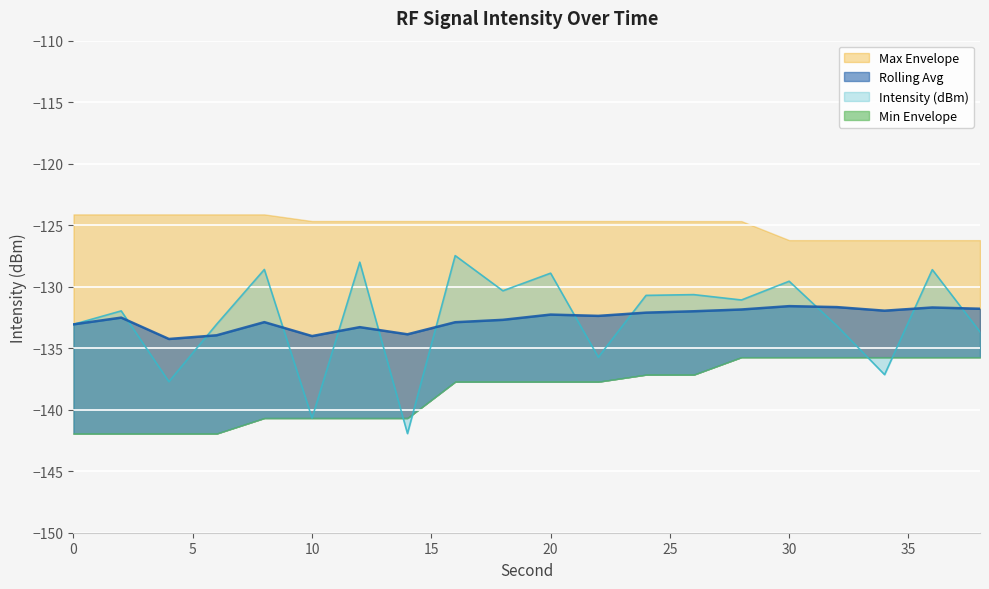

What is the sum of all Intensity (dBm) values?

-2652.1